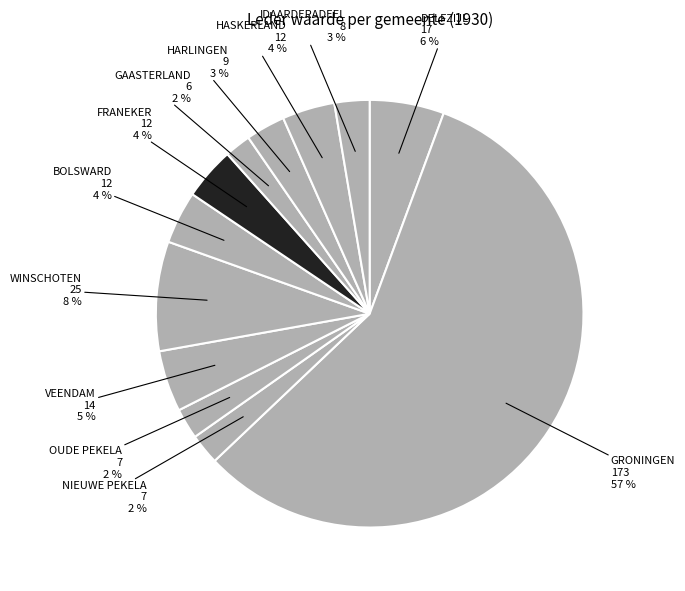

Approximately how many times larger is the value at HASKERLAND compared to GAASTERLAND?

2.0